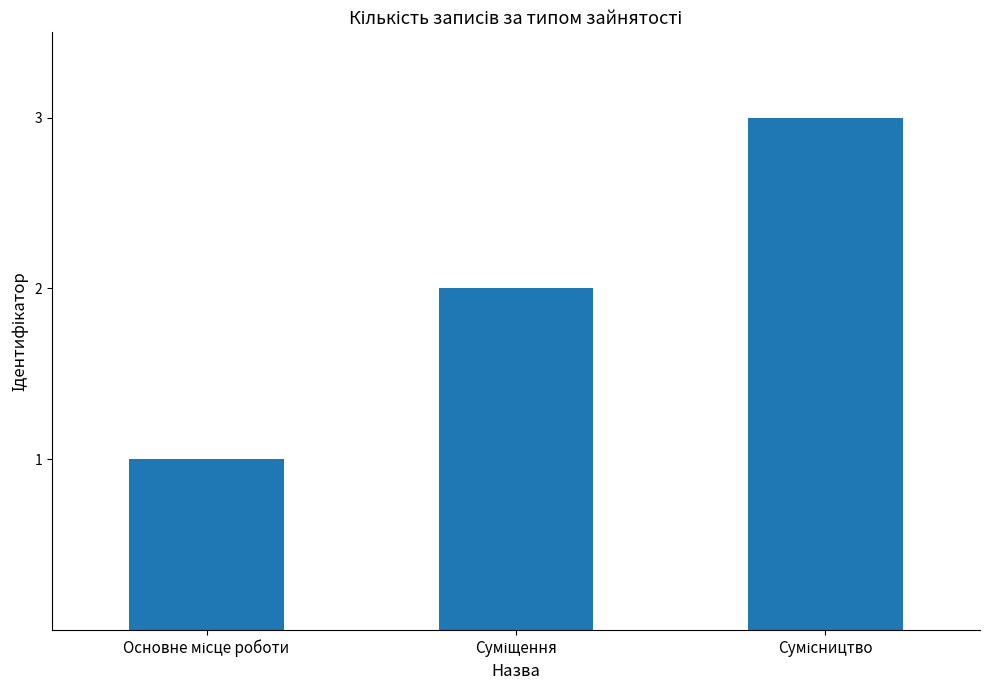

How many bars are there in total?

3